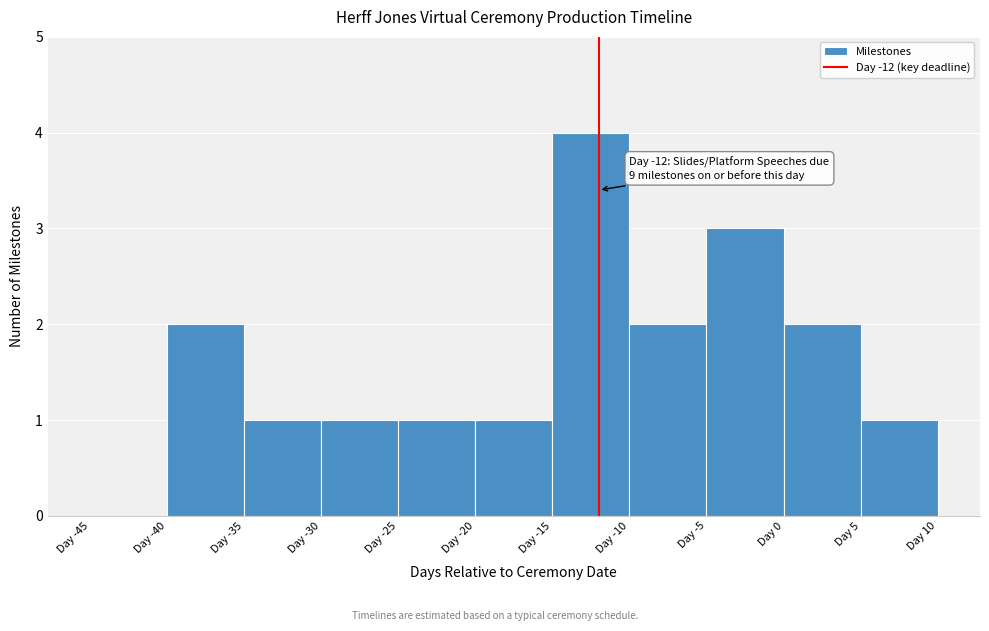

Which range on the x-axis has the tallest bar?

-15 to -10